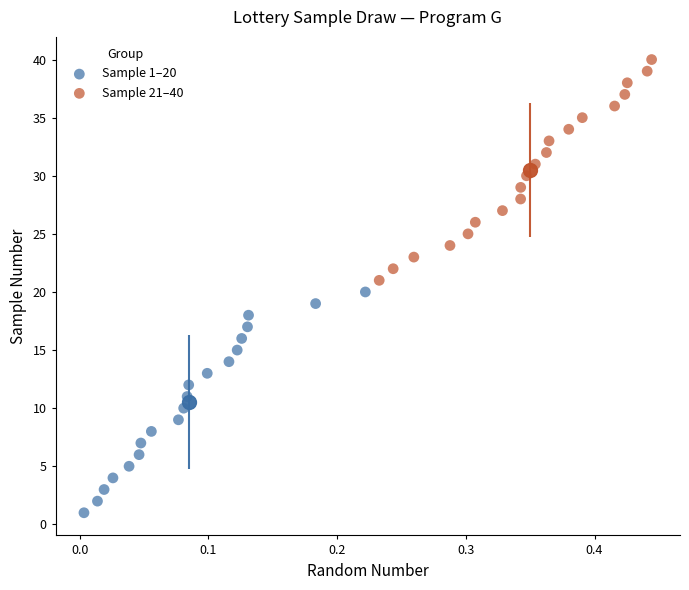

Which series contains the highest Y value?

Sample 21–40